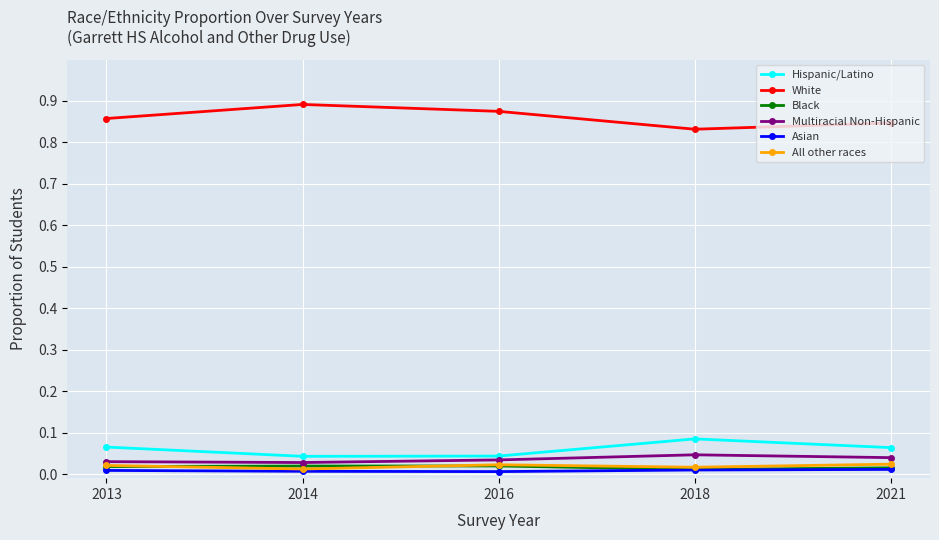

At which category does the chart reach its peak across all series?

2014